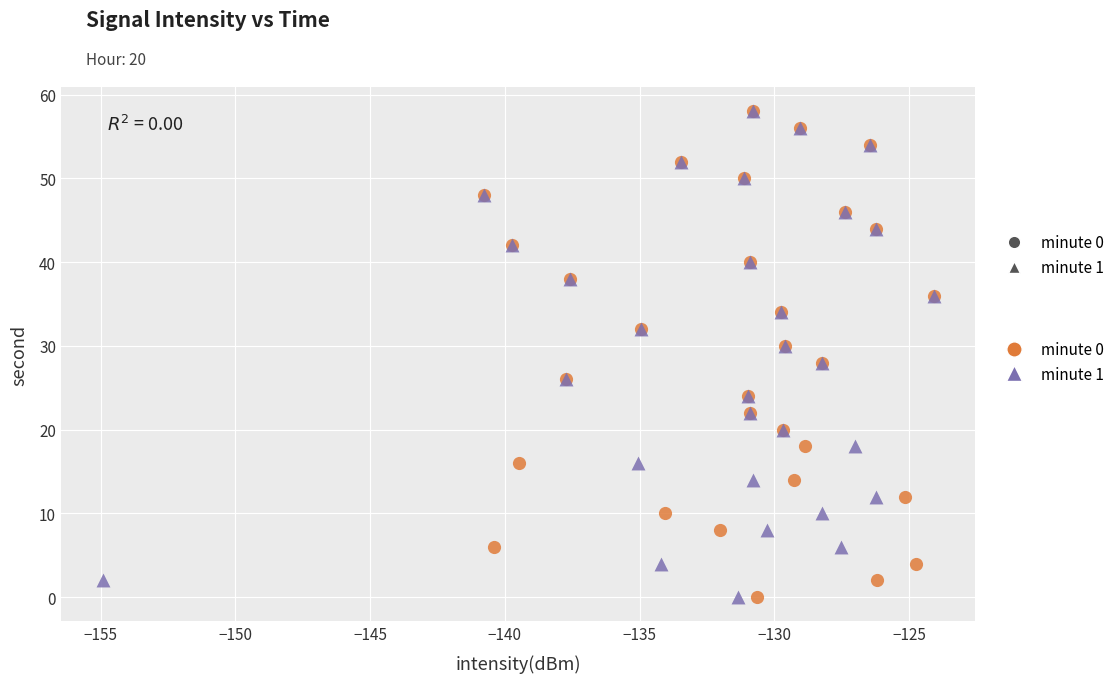

What are all the series names shown in the legend?

minute 0, minute 1